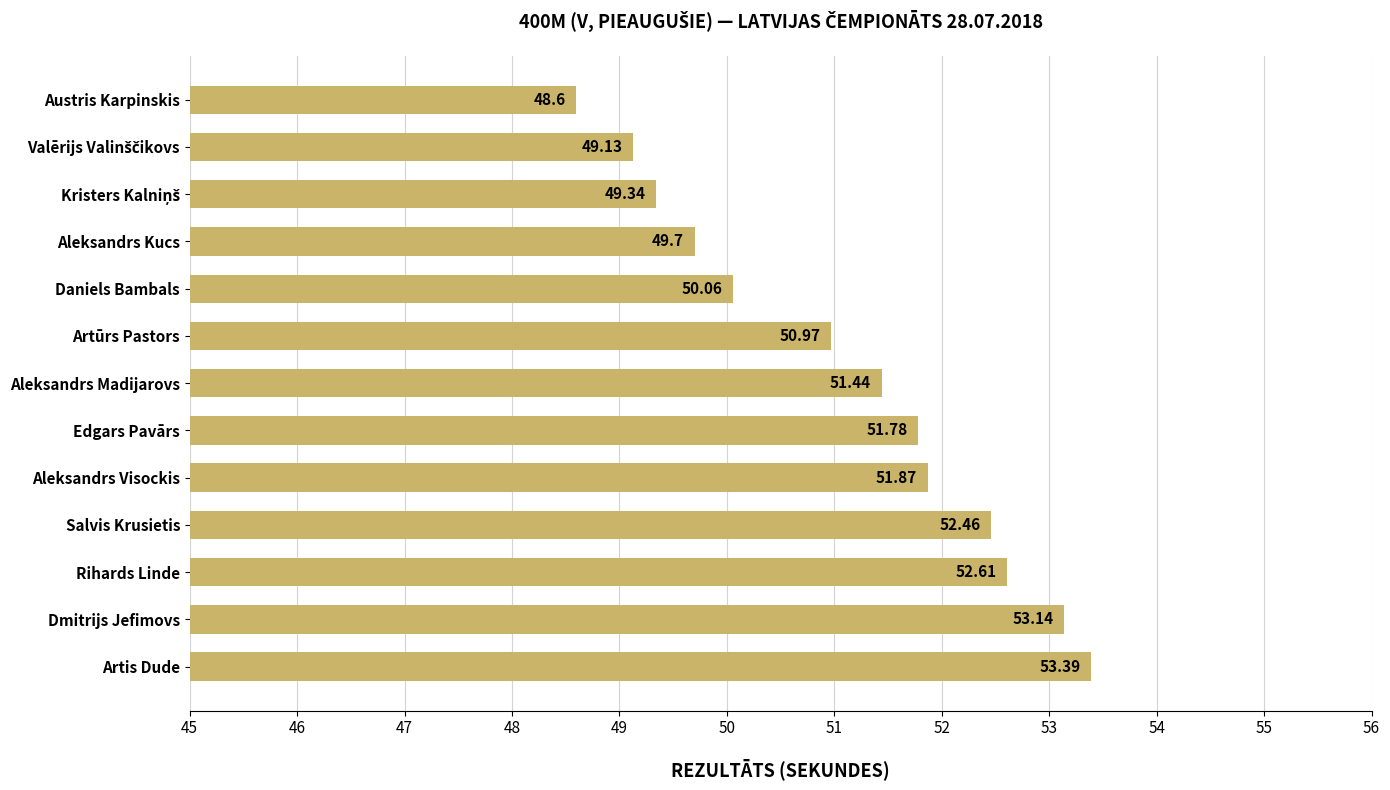

Are the bars grouped side by side (vs. stacked)?

No